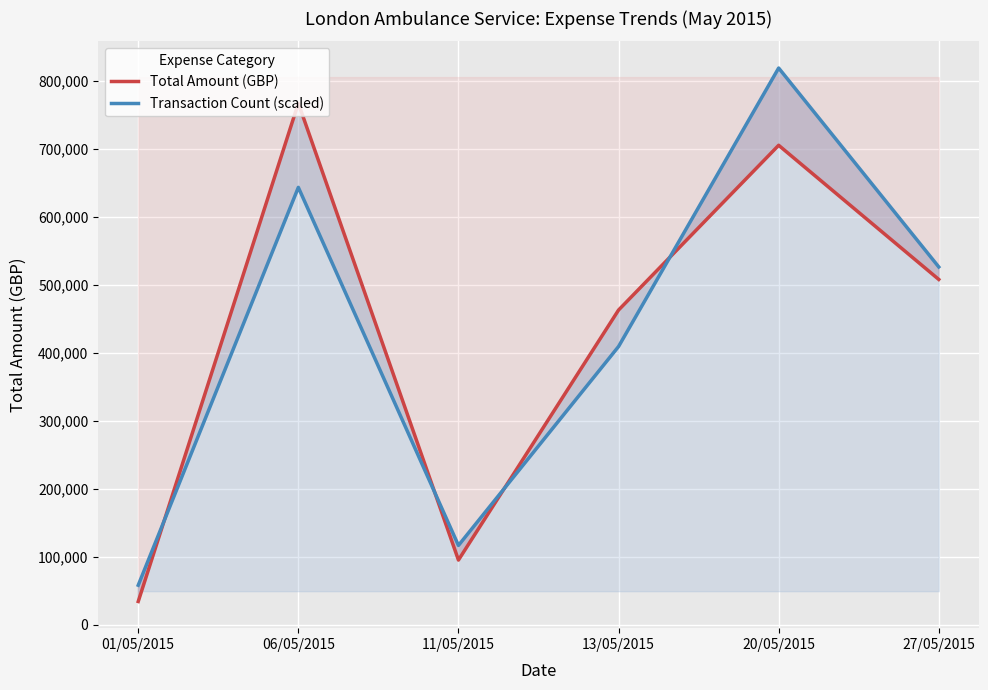

List the labels in order of Transaction Count (scaled) value, smallest first.

01/05/2015, 11/05/2015, 13/05/2015, 27/05/2015, 06/05/2015, 20/05/2015